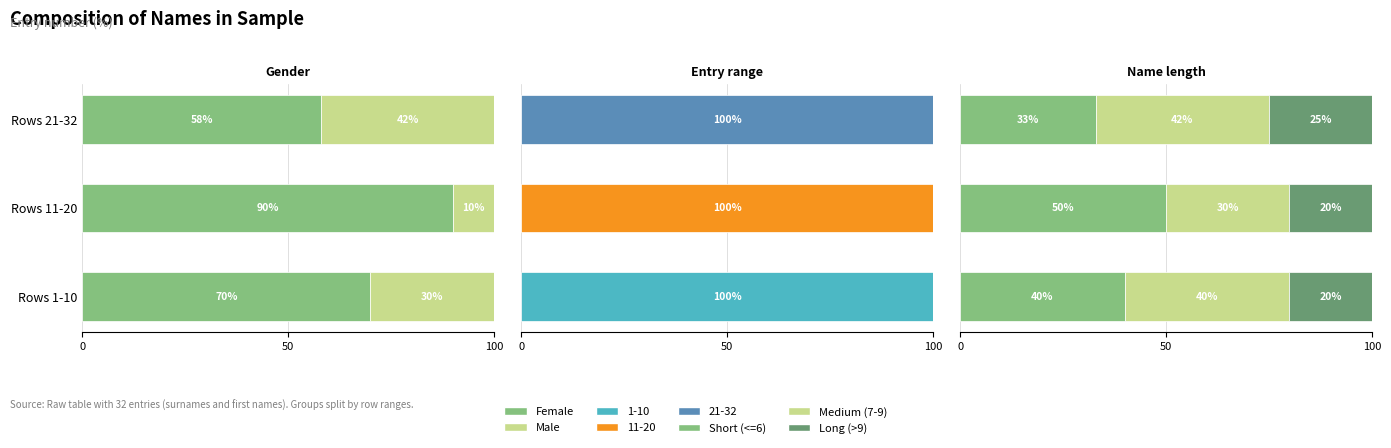

Which series has the widest spread of values?

Female